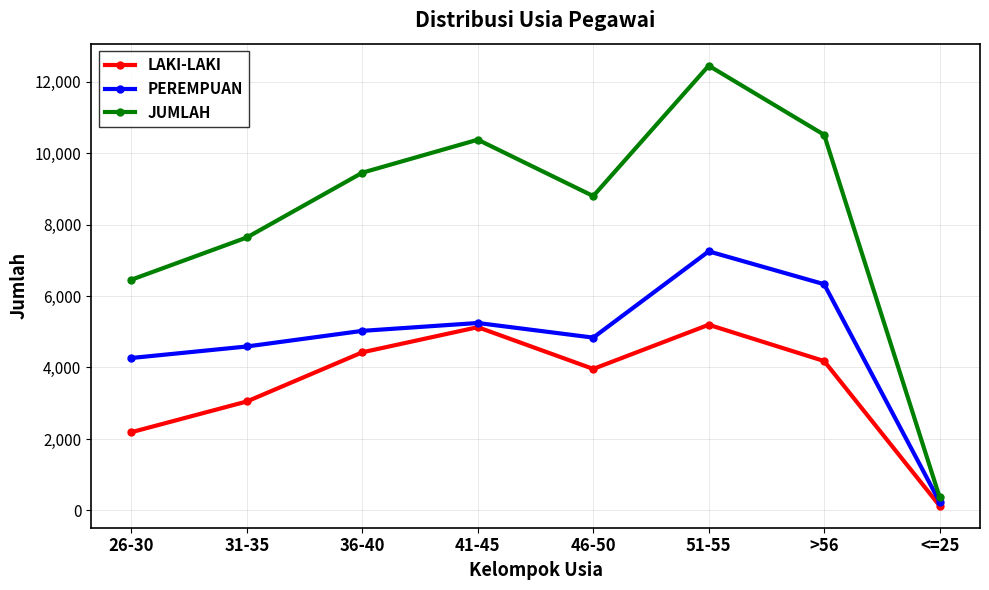

Does the chart display data point markers on the line(s)?

Yes